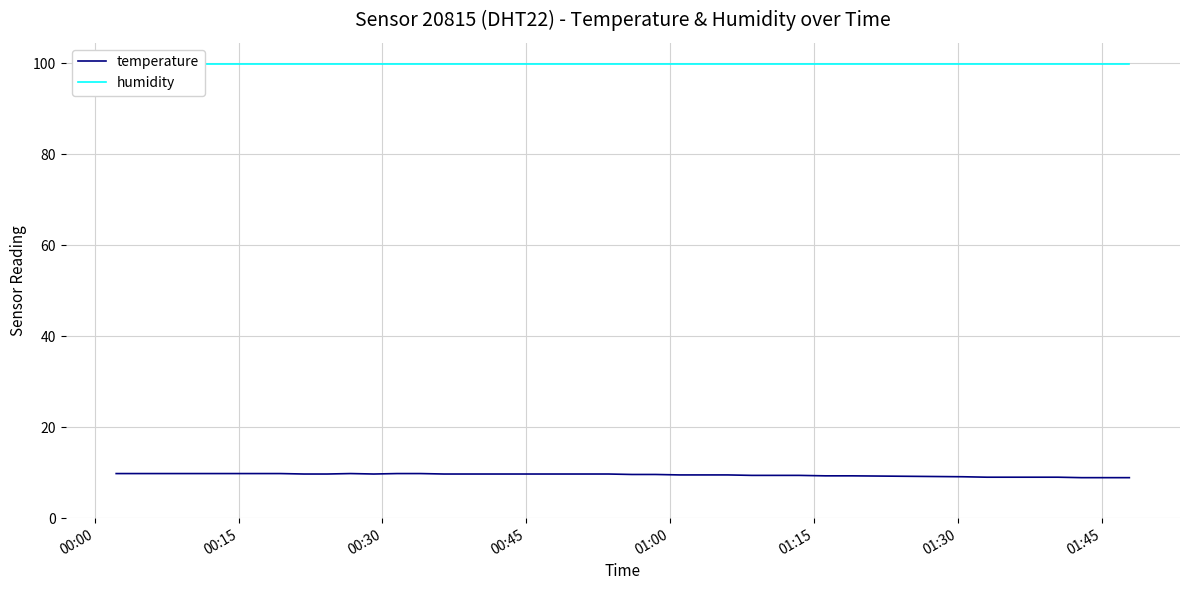

Count the temperature values in the range 9 to 10.

37